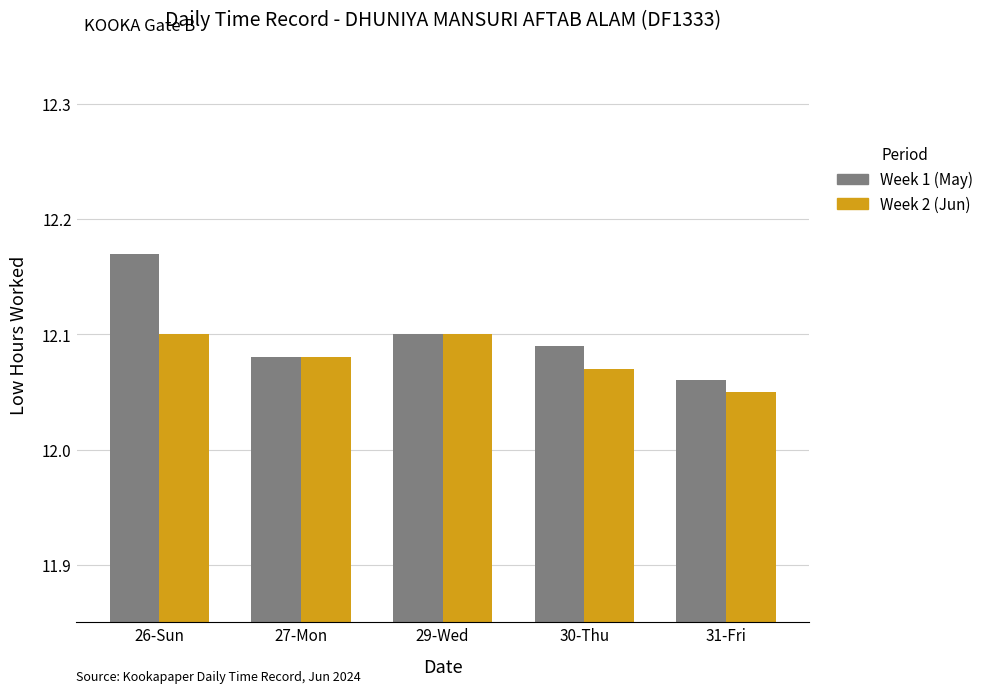

Does the chart contain stacked bars?

No